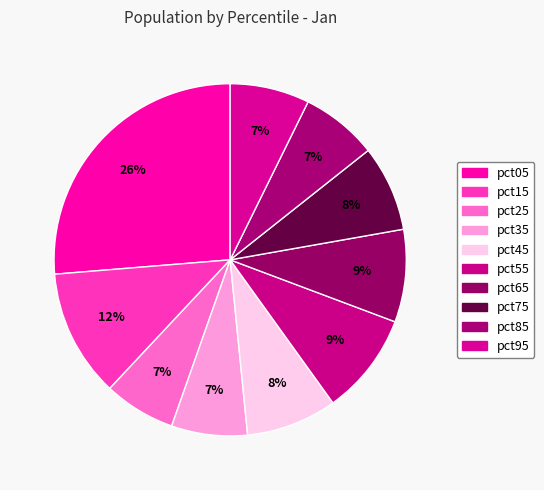

True or false: pct75 accounts for 8% of the total.

True